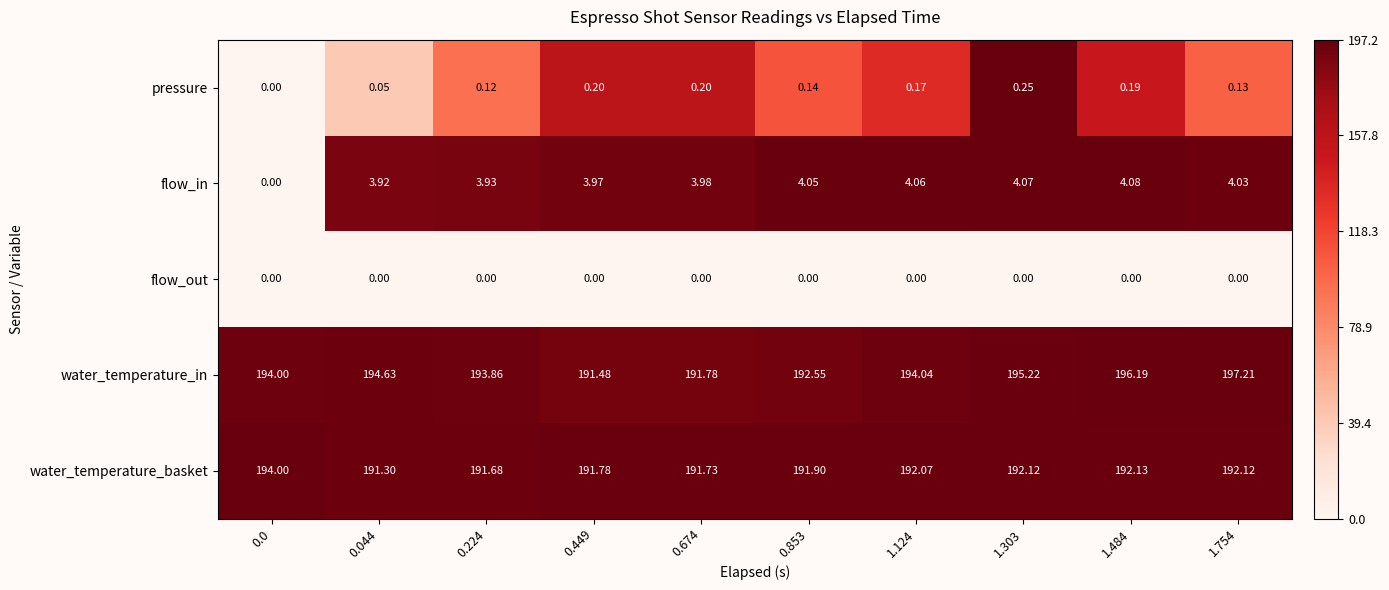

Which series has the largest total across all categories?

water_temperature_in